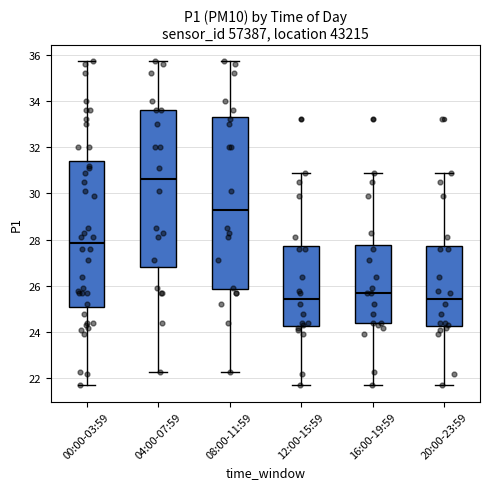

Reading left to right, transcribe this box plot: for each box, give where its median line is, the range the box spans, and where its two whiskers end, as read against the y-axis. The values are not printed on the chart, so give them approximately, as read against the axis.

00:00-03:59: median 27.8, box 25.2 to 31.4, whiskers 21.8 to 35.8
04:00-07:59: median 30.6, box 26.8 to 33.6, whiskers 22.4 to 35.8
08:00-11:59: median 29.4, box 25.8 to 33.4, whiskers 22.4 to 35.8
12:00-15:59: median 25.4, box 24.2 to 27.8, whiskers 21.8 to 31.0
16:00-19:59: median 25.8, box 24.4 to 27.8, whiskers 21.8 to 31.0
20:00-23:59: median 25.4, box 24.2 to 27.8, whiskers 21.8 to 31.0